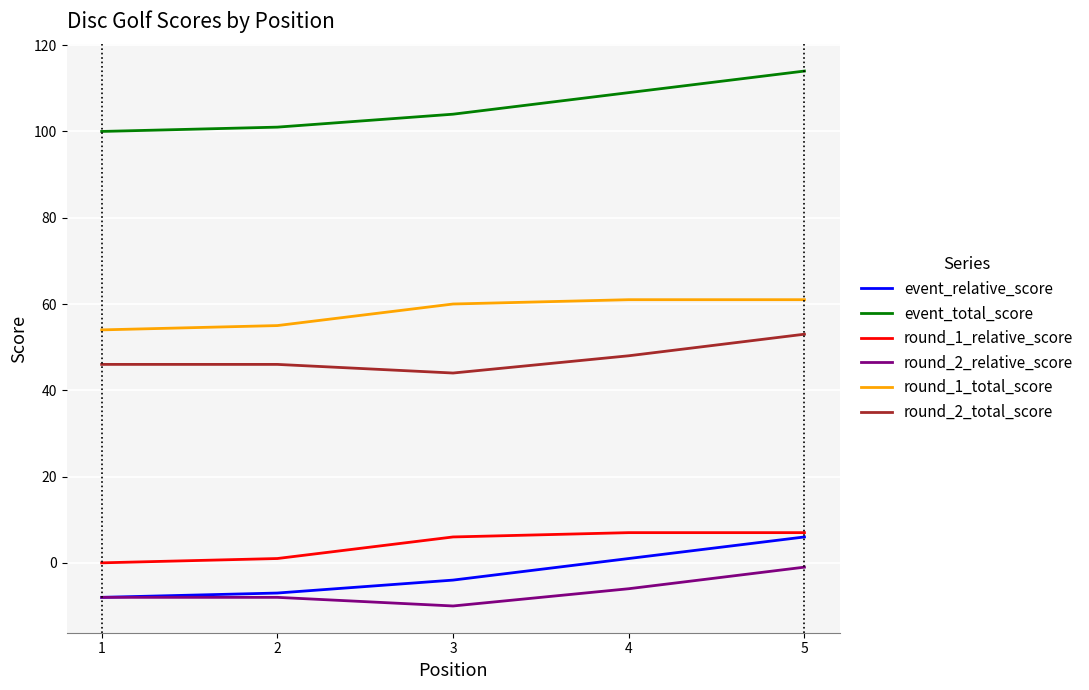

What is the difference between the maximum and second lowest values in the round_2_total_score series?

7